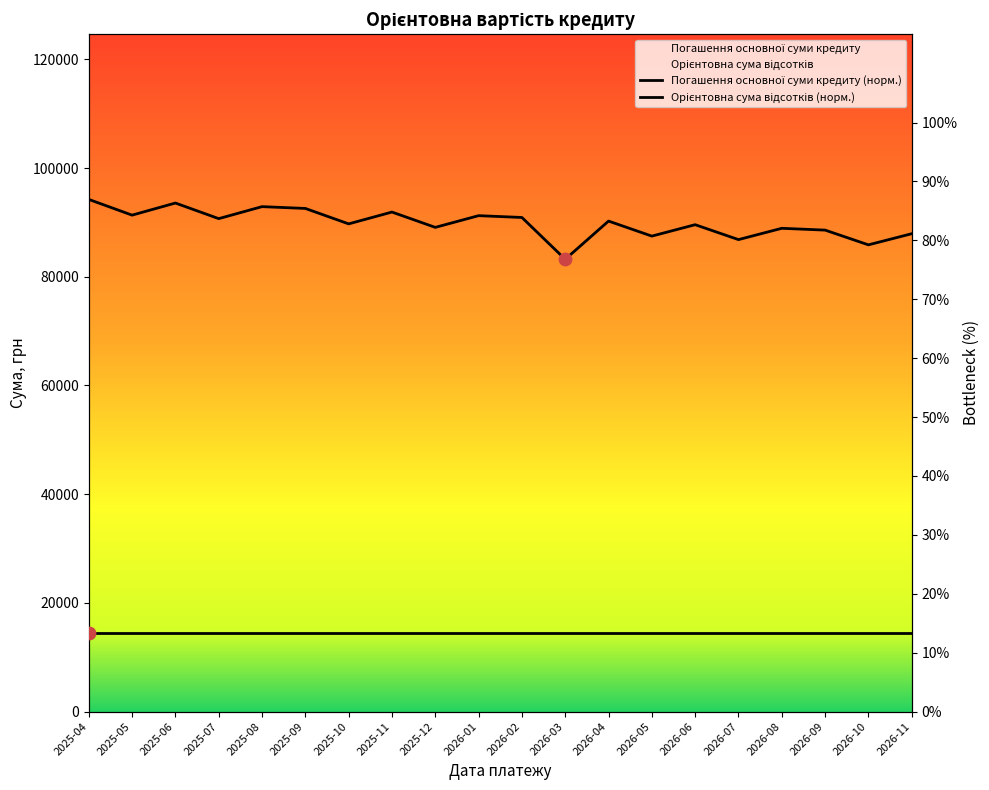

What is the ratio of the value at 2025-08 to the value at 2026-05?

1.1